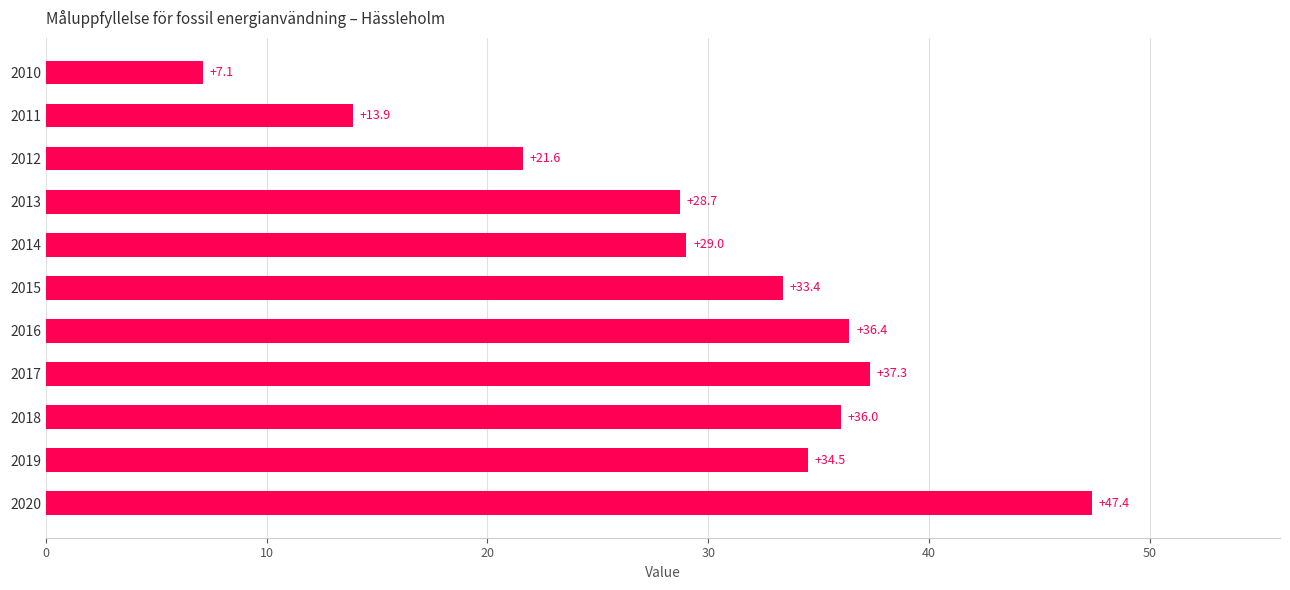

Count the number of values greater than 33.

6